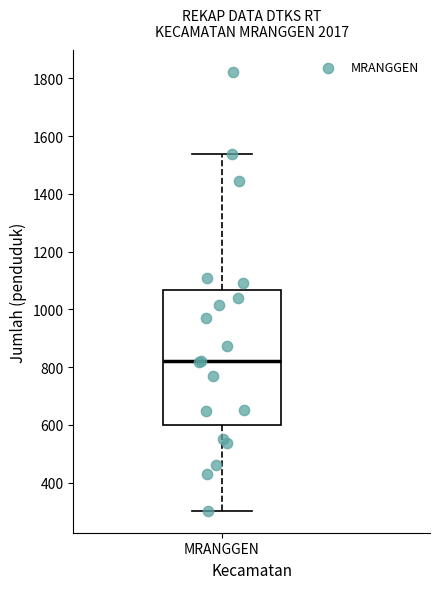

Where does the upper whisker of the box for MRANGGEN end on the y-axis? The values are not printed on the chart, so give them approximately, as read against the axis.

1540